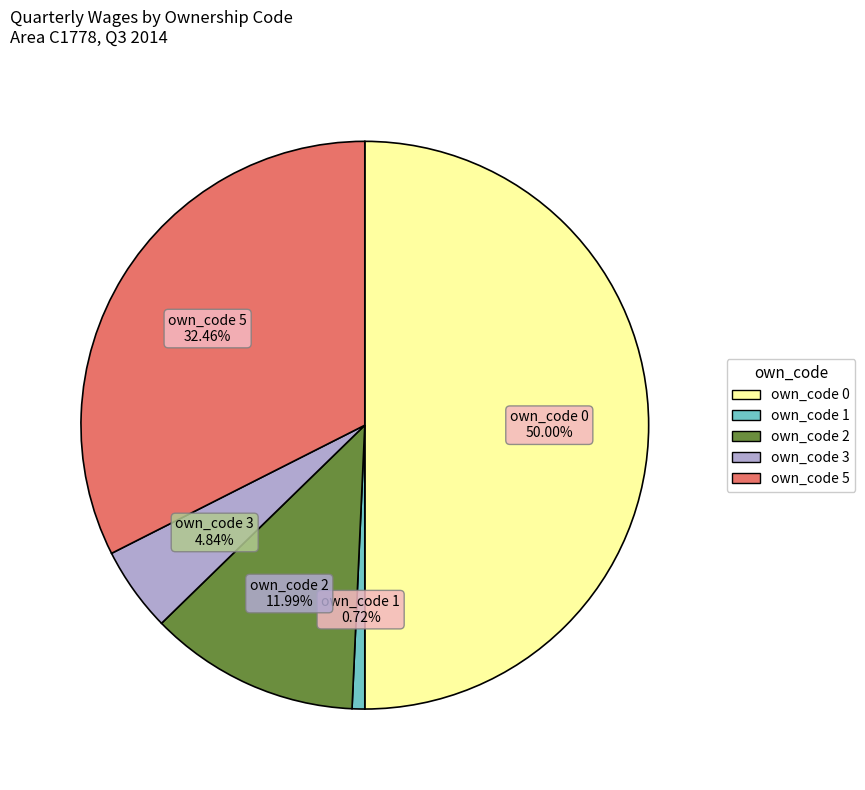

What portion of the pie excludes own_code 3?

95.2%